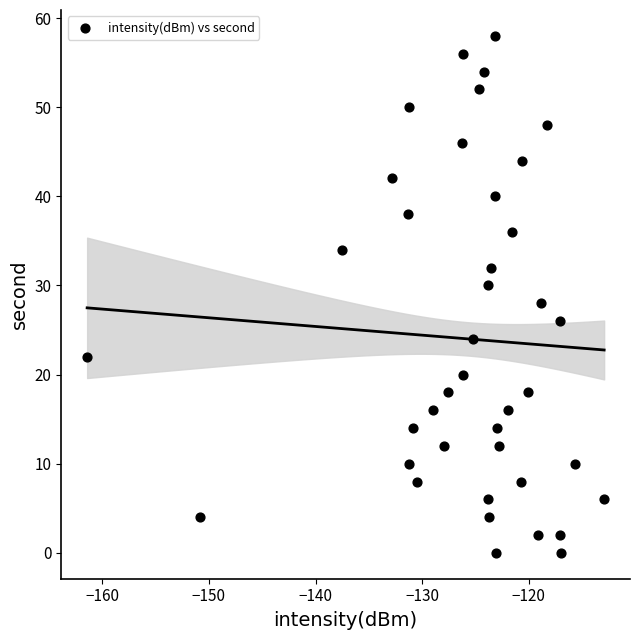

What is the range of Y values (max minus min)?

58